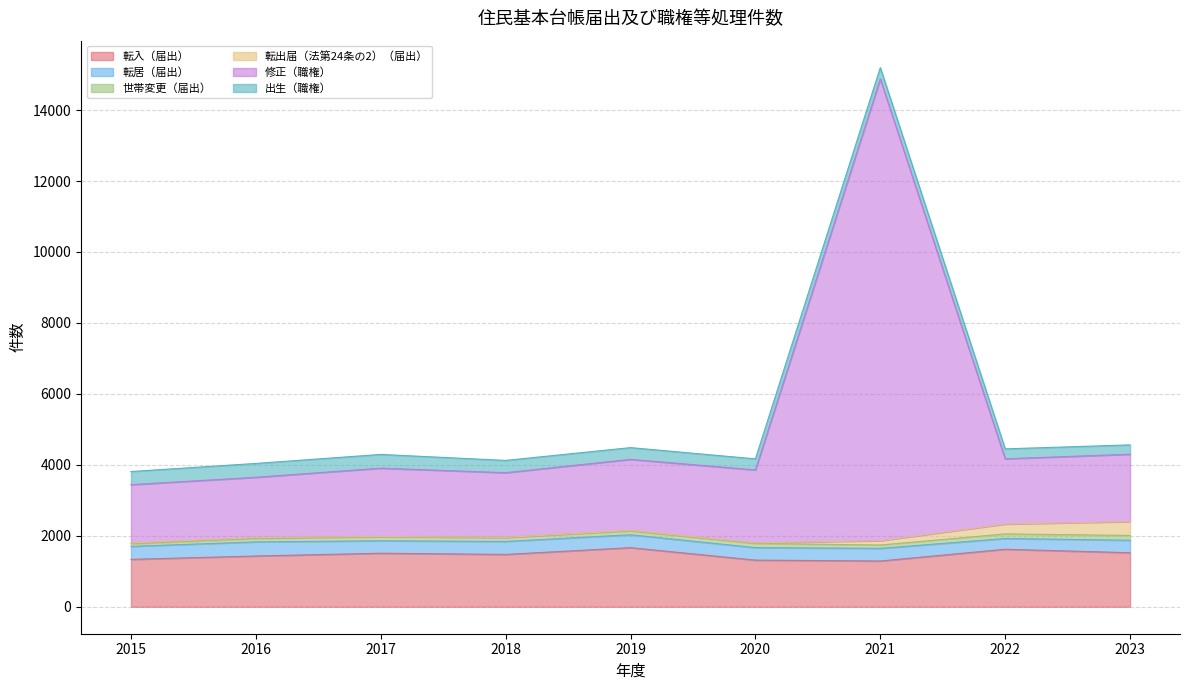

Which series changed the most between 2015 and 2023?

転出届（法第24条の2）（届出）